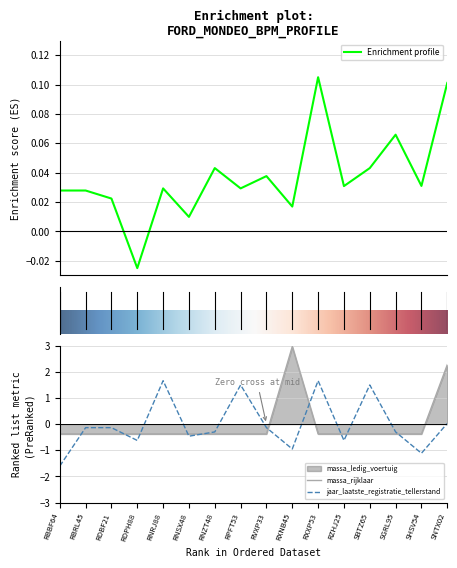

What is the minimum value for jaar_laatste_registratie_tellerstand?

-1.6